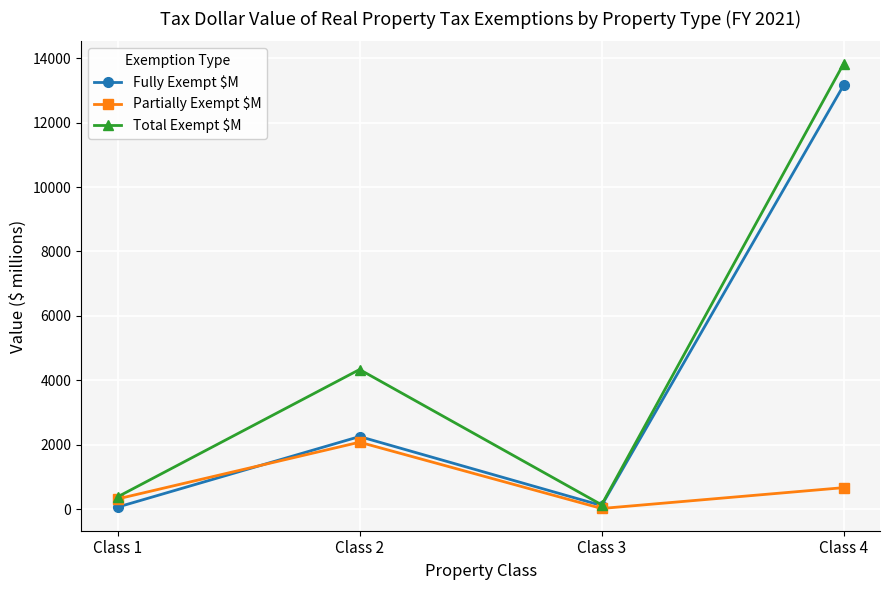

Where does the Total Exempt $M series first go above 4335?

Class 2